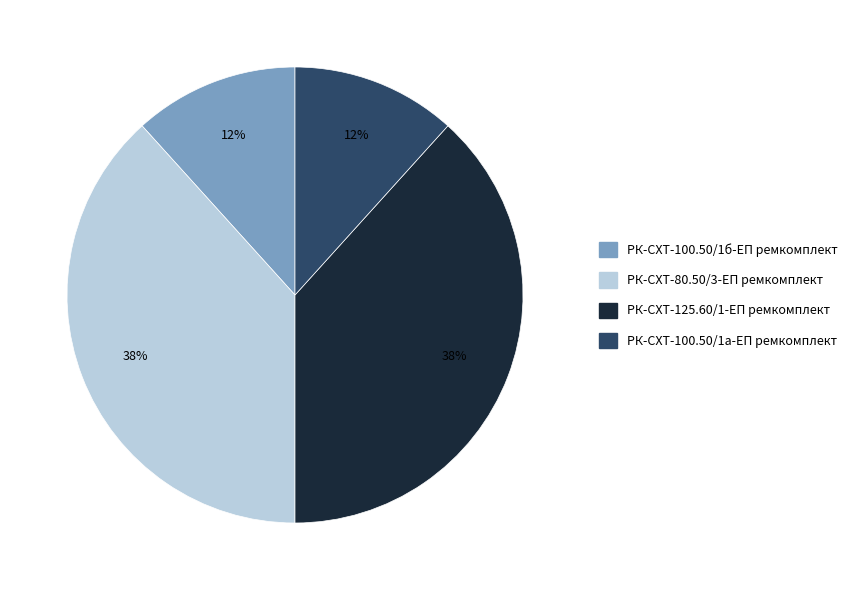

To the nearest percent, what is the combined percentage of РК-СХТ-100.50/1б-ЕП ремкомплект and РК-СХТ-80.50/3-ЕП ремкомплект?

50%